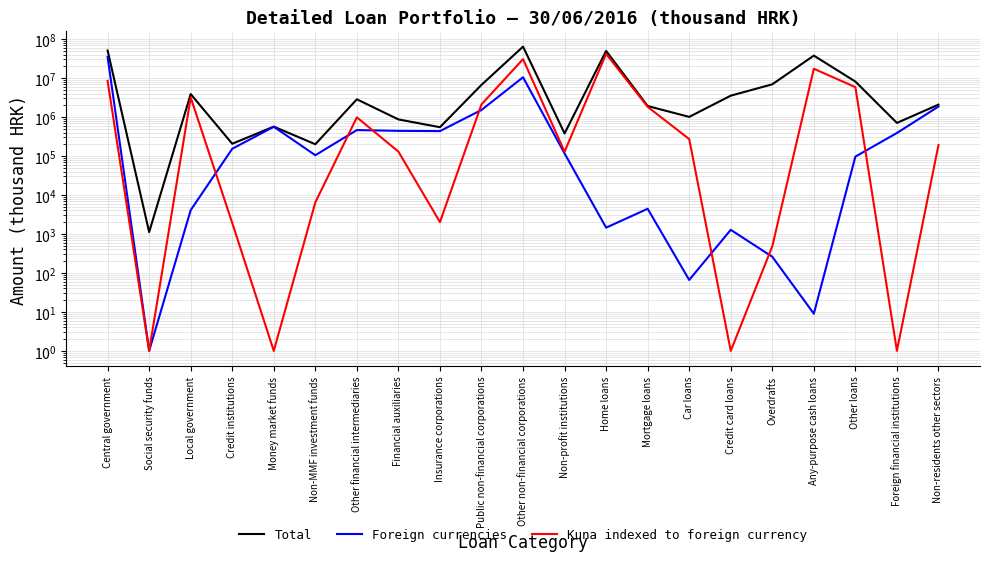

How many data points in Kuna indexed to foreign currency are less than 190456?

10